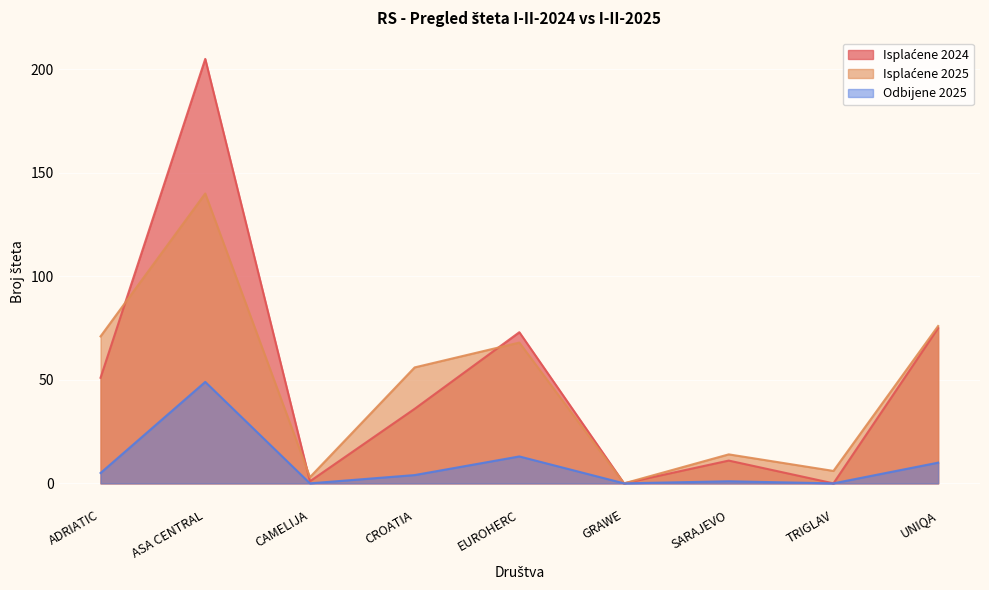

Reading left to right, extract all data points from this chart.

Isplaćene 2024: 51	205	1	36	73	0	11	0	75
Isplaćene 2025: 71	140	3	56	68	0	14	6	76
Odbijene 2025: 5	49	0	4	13	0	1	0	10